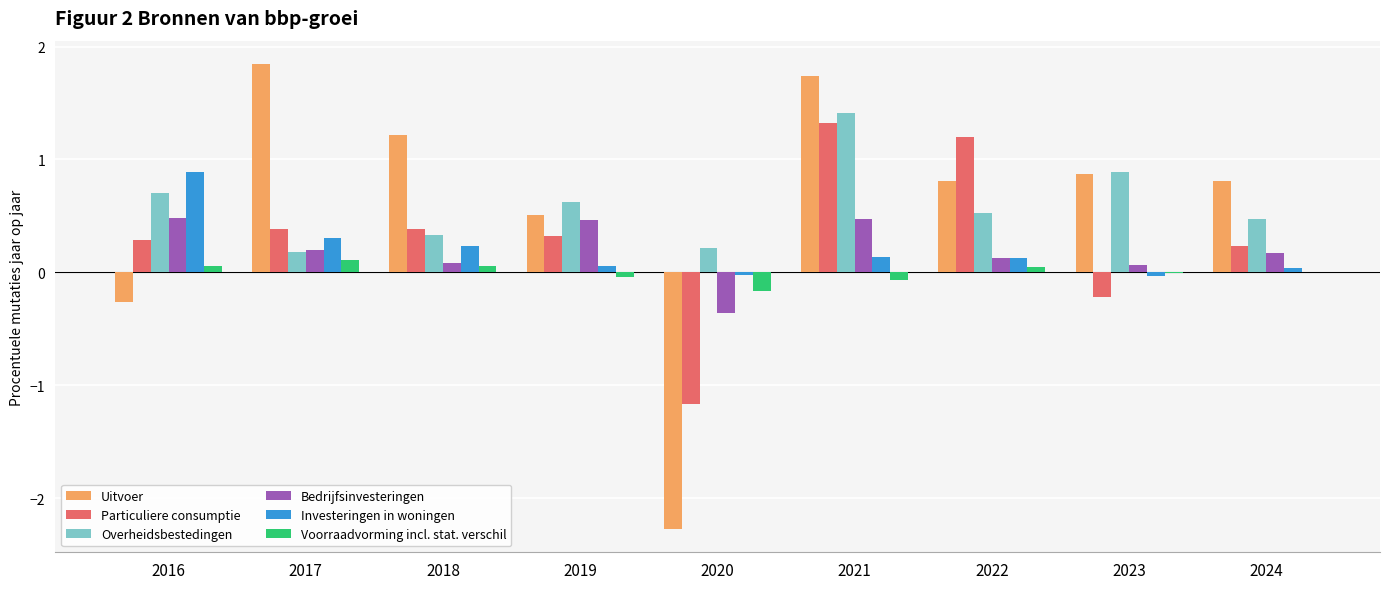

At which label does Investeringen in woningen reach its peak?

2016